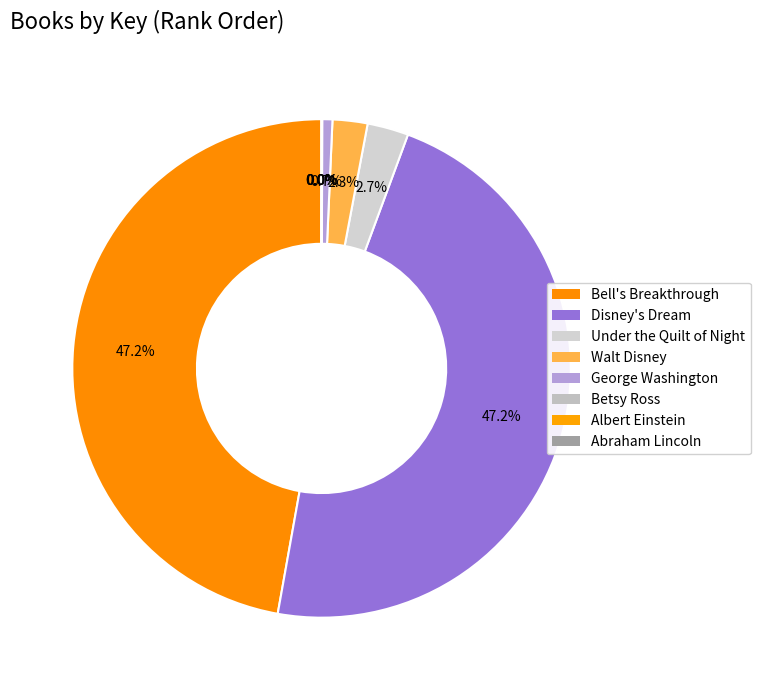

Is it true that Abraham Lincoln is 14% of the pie?

False